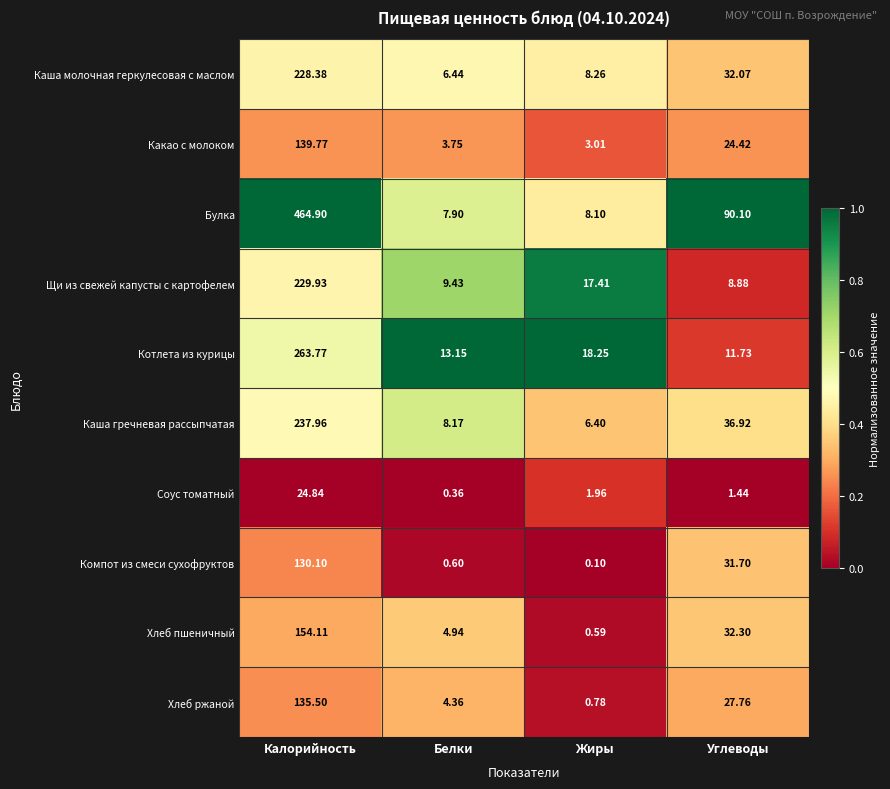

Which series changed the most between Калорийность and Белки?

Булка